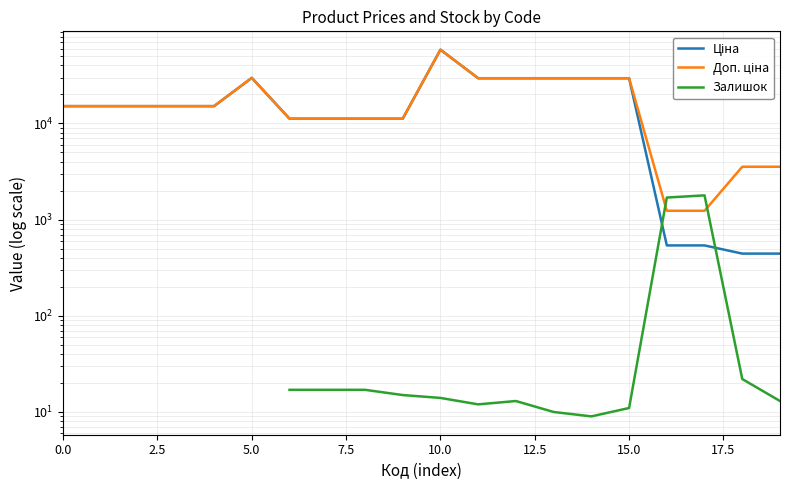

True or false: Доп. ціна and Ціна intersect in this chart.

False